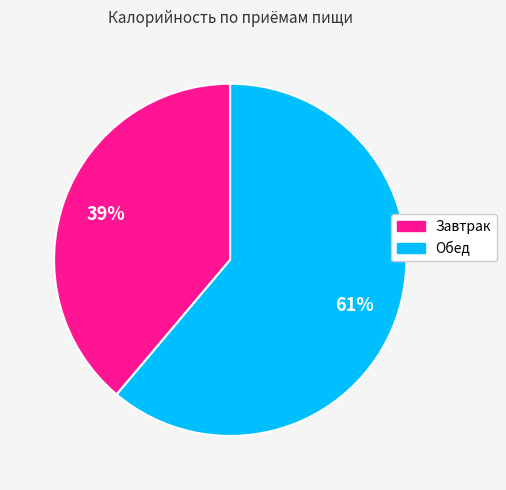

Is it true that Завтрак is 33% of the pie?

False